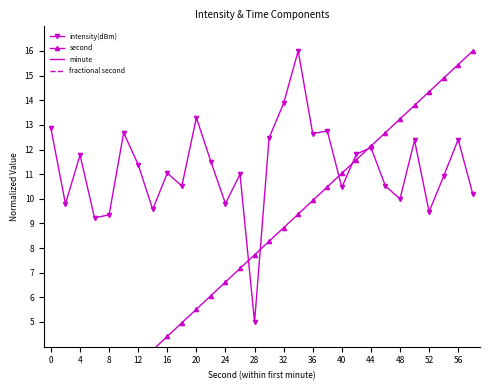

At which label does intensity(dBm) reach its minimum?

28